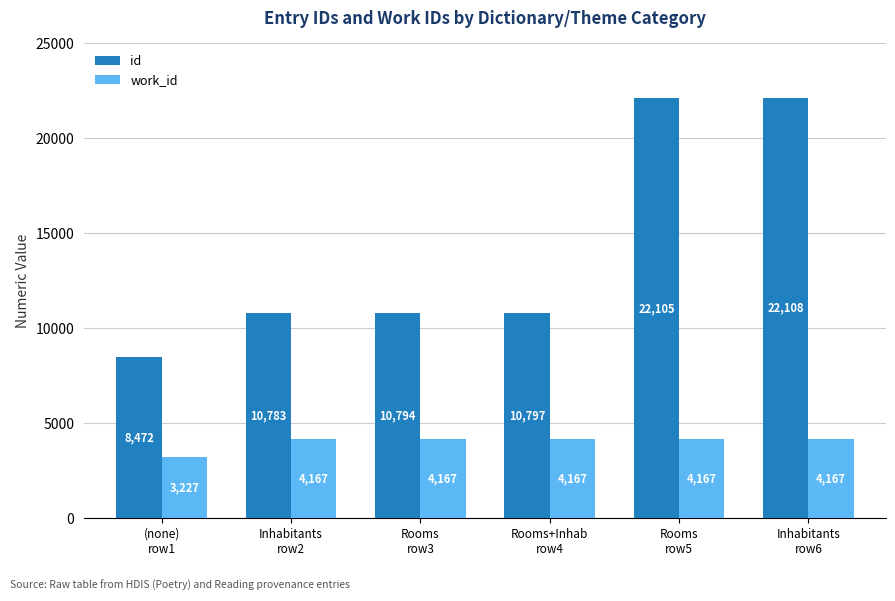

Reading left to right, what are all the values shown in this chart?

id: (none)
row1=8472	Inhabitants
row2=10783	Rooms
row3=10794	Rooms+Inhab
row4=10797	Rooms
row5=22105	Inhabitants
row6=22108
work_id: (none)
row1=3227	Inhabitants
row2=4167	Rooms
row3=4167	Rooms+Inhab
row4=4167	Rooms
row5=4167	Inhabitants
row6=4167